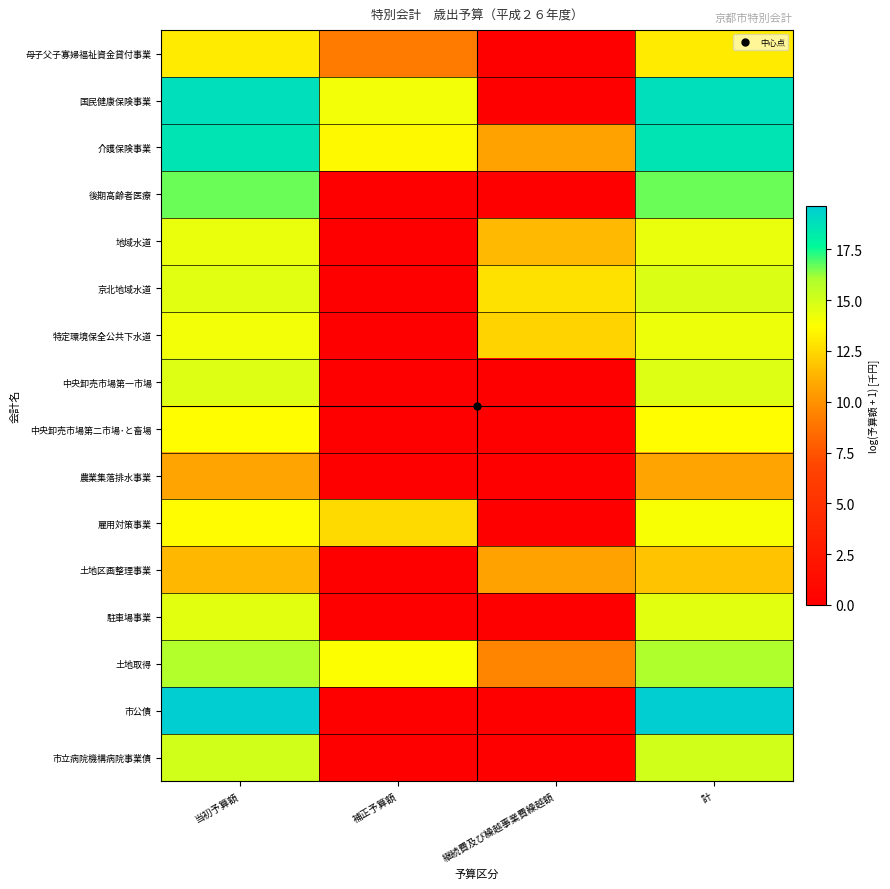

What is the spread (max minus min) of values at 計?

8.8